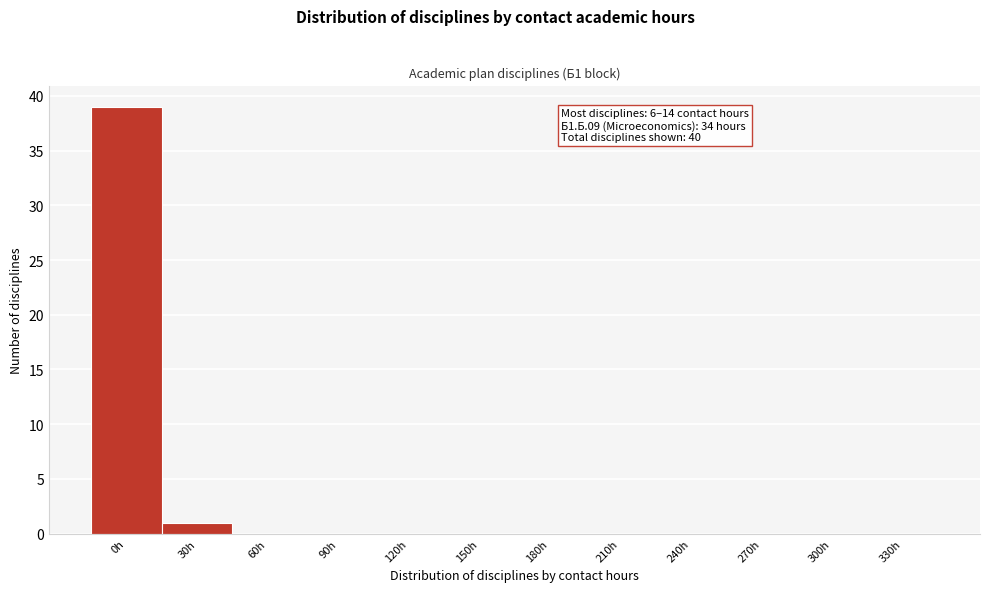

Reading left to right, what are all the values shown in this chart?

0h=39	30h=1	60h=0	90h=0	120h=0	150h=0	180h=0	210h=0	240h=0	270h=0	300h=0	330h=0